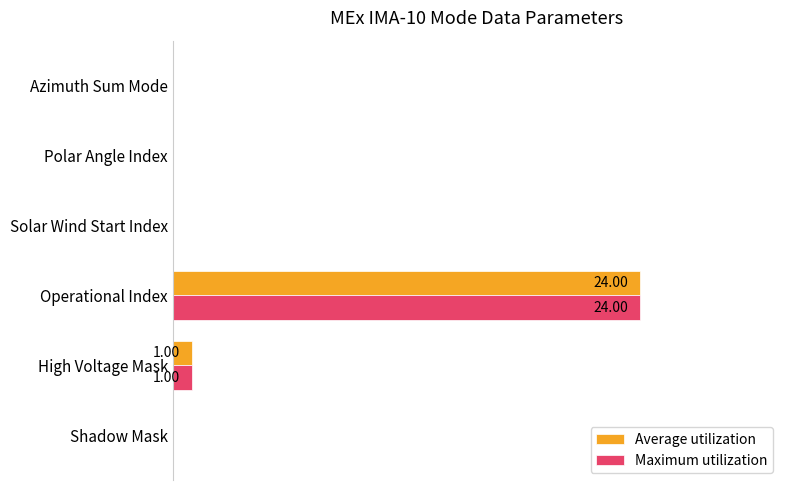

At how many categories does at least one series exceed 23?

1